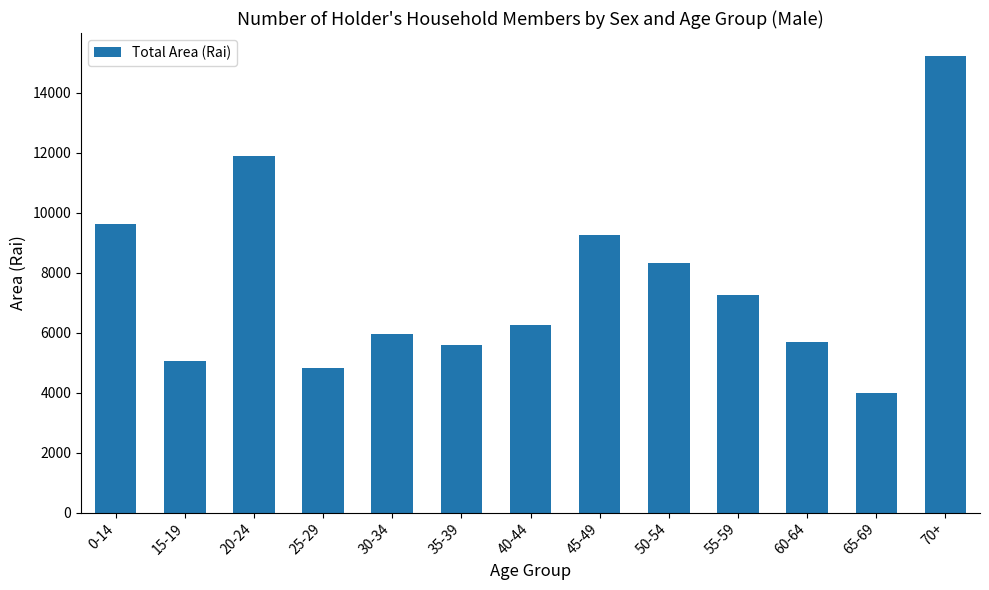

Reading left to right, transcribe all the data shown in this chart.

0-14=9630.5	15-19=5062.2	20-24=11880.0	25-29=4813.1	30-34=5951.4	35-39=5581.2	40-44=6263.8	45-49=9261.5	50-54=8326.7	55-59=7264.5	60-64=5689.4	65-69=3977.9	70+=15235.2